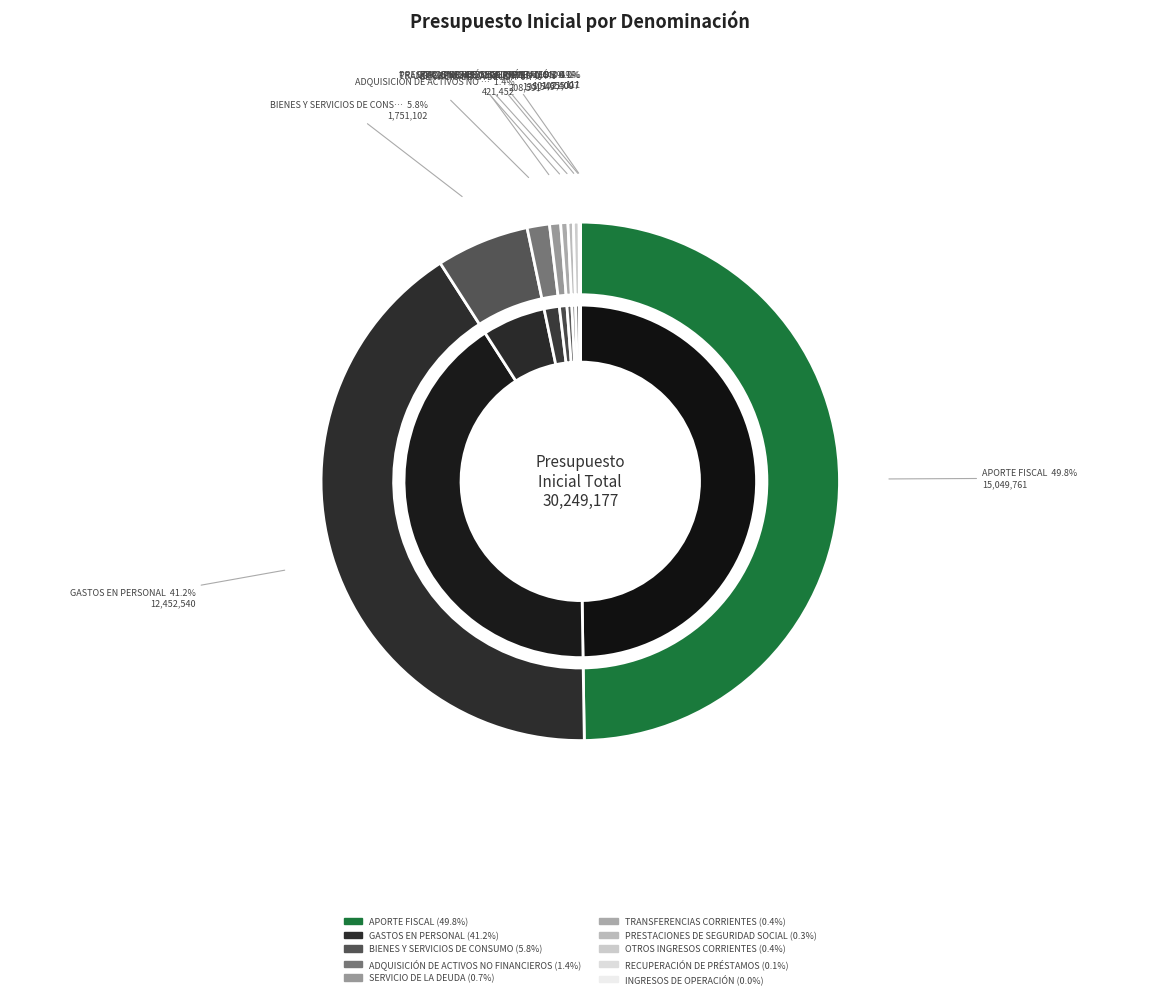

How much of the chart is everything except OTROS INGRESOS CORRIENTES?

99.6%